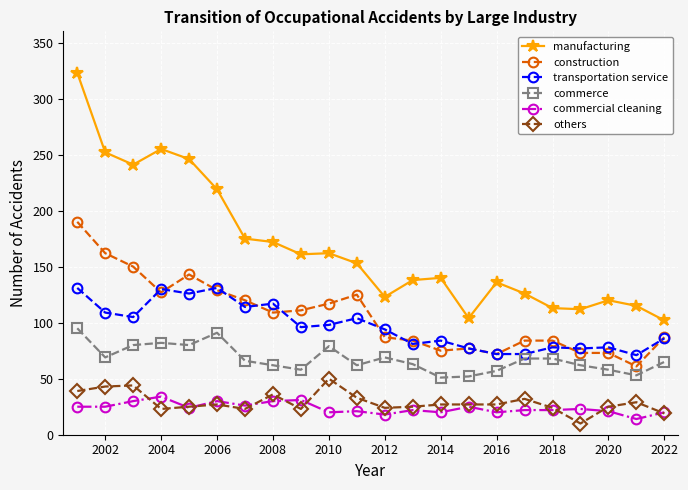

What is the maximum value shown in the chart?

323